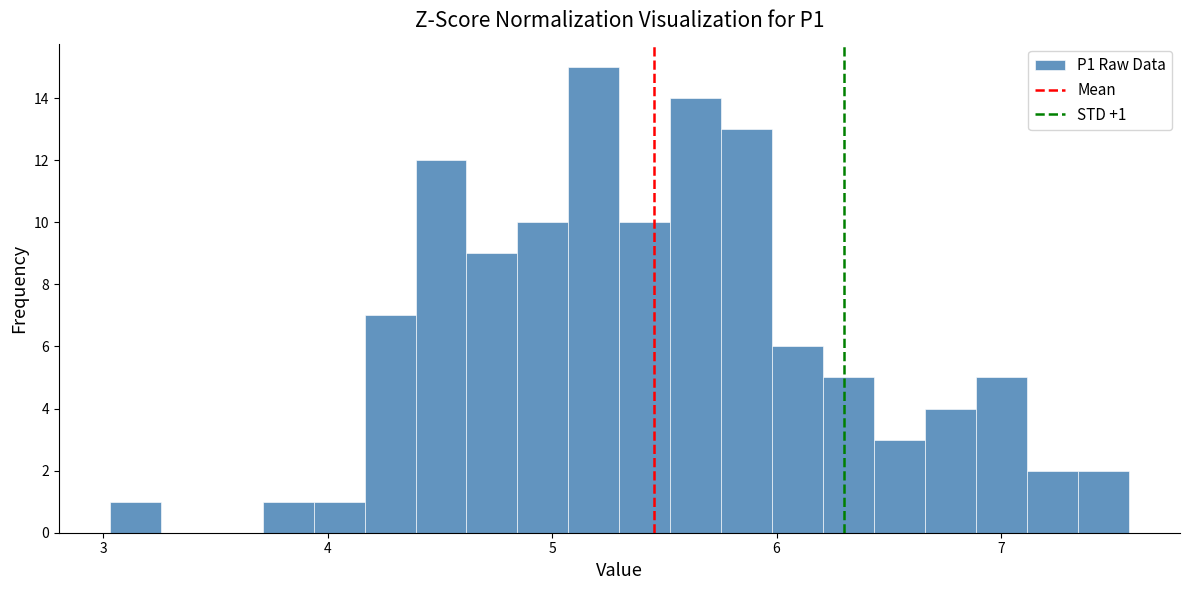

Around what value on the x-axis is the tallest bar? Give the approximate position of its centre, as read against the axis.

5.2